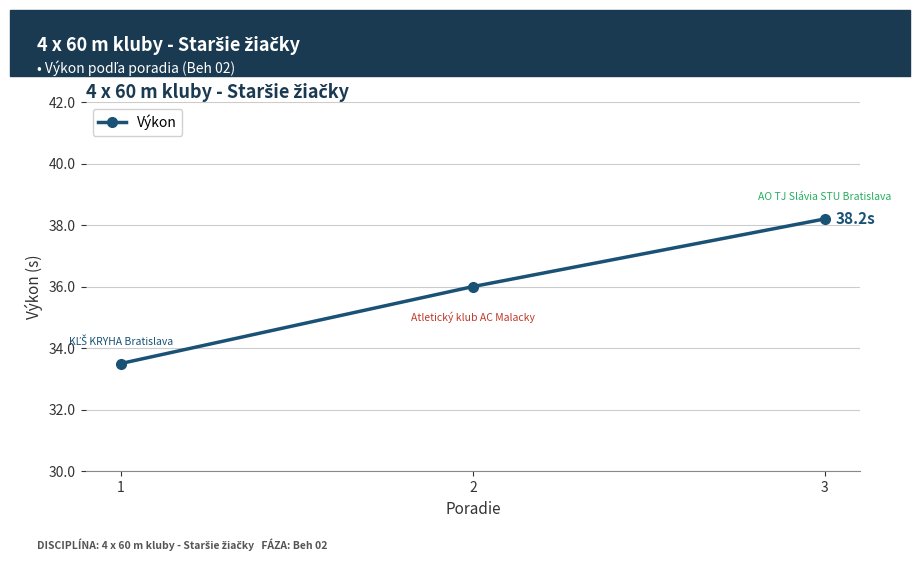

What is the ratio of the value at 3 to the value at 1?

1.1